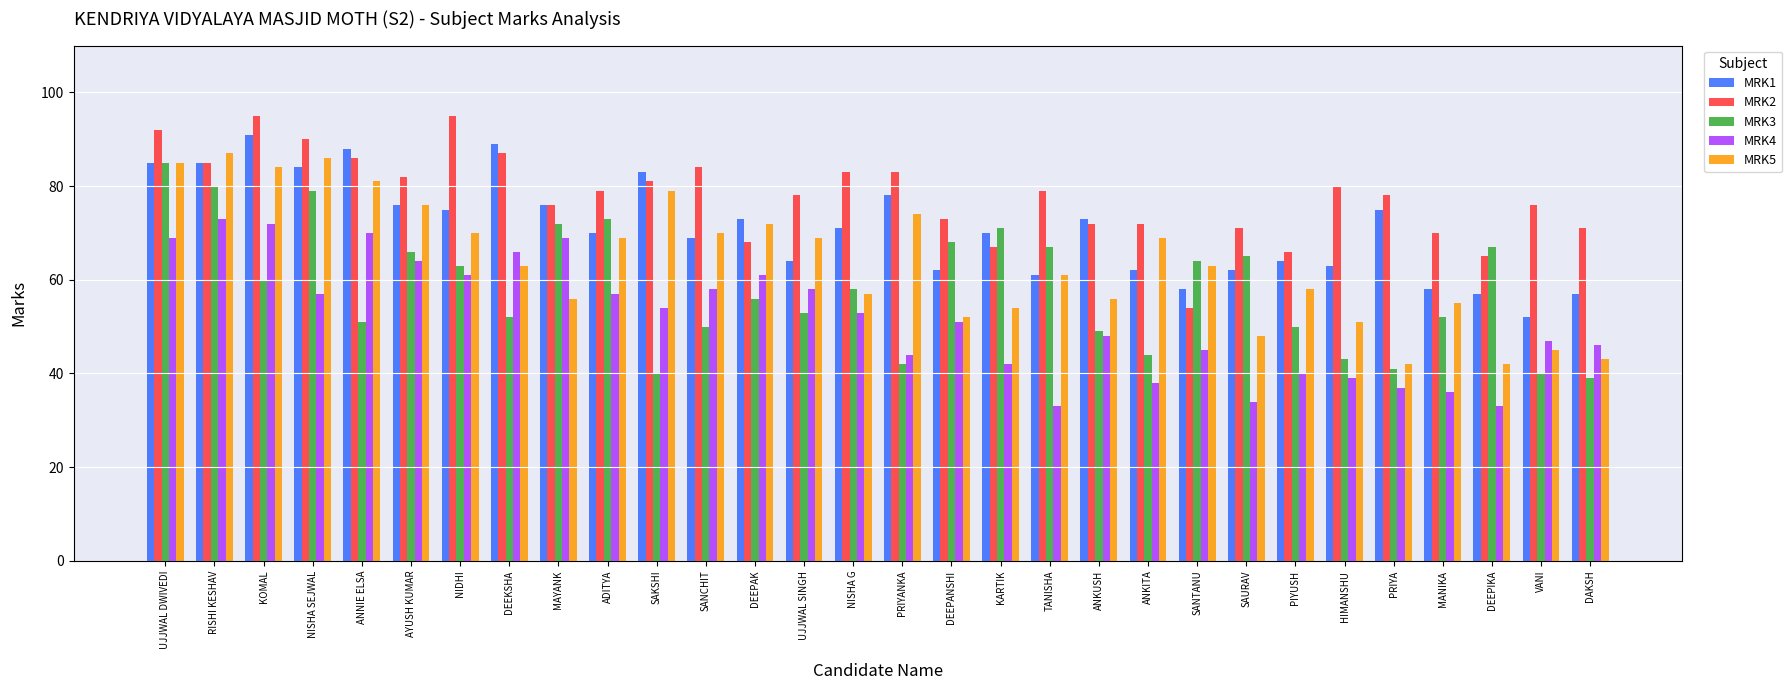

What is the label of the 26th bar from the left?

PRIYA